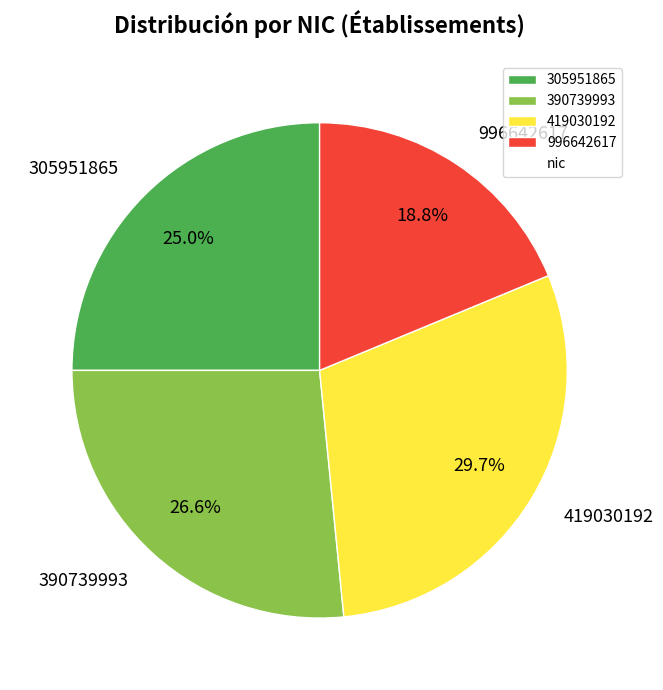

The 419030192 slice represents 30% of the pie. True or false?

True